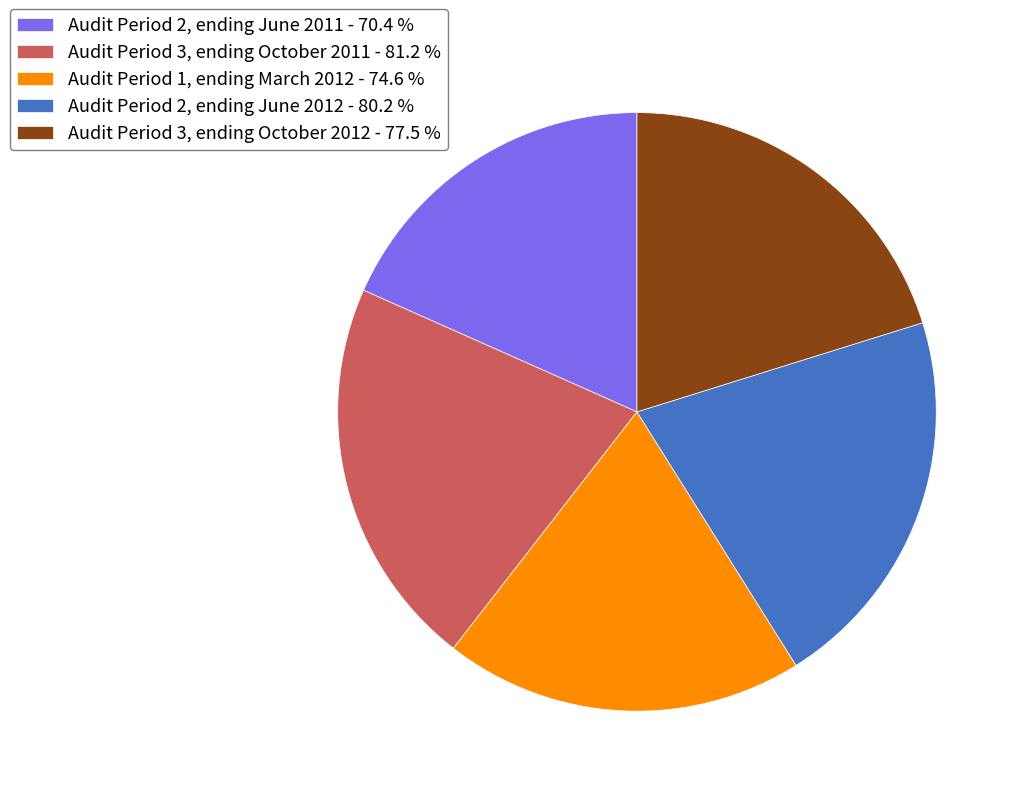

Does Audit Period 3, ending October 2011 represent more than half of the total?

No